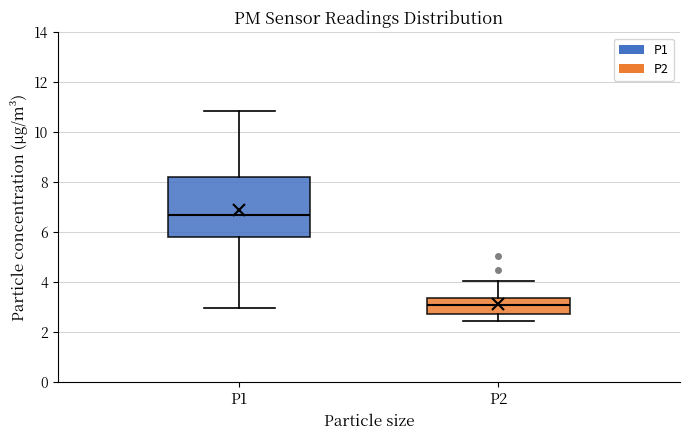

Reading left to right, read every box against the y-axis: the position of its median line, the range the box covers, and the ends of its whiskers. The values are not printed on the chart, so give them approximately, as read against the axis.

P1: median 6.8, box 5.8 to 8.2, whiskers 3.0 to 10.8
P2: median 3.0, box 2.8 to 3.4, whiskers 2.4 to 4.0